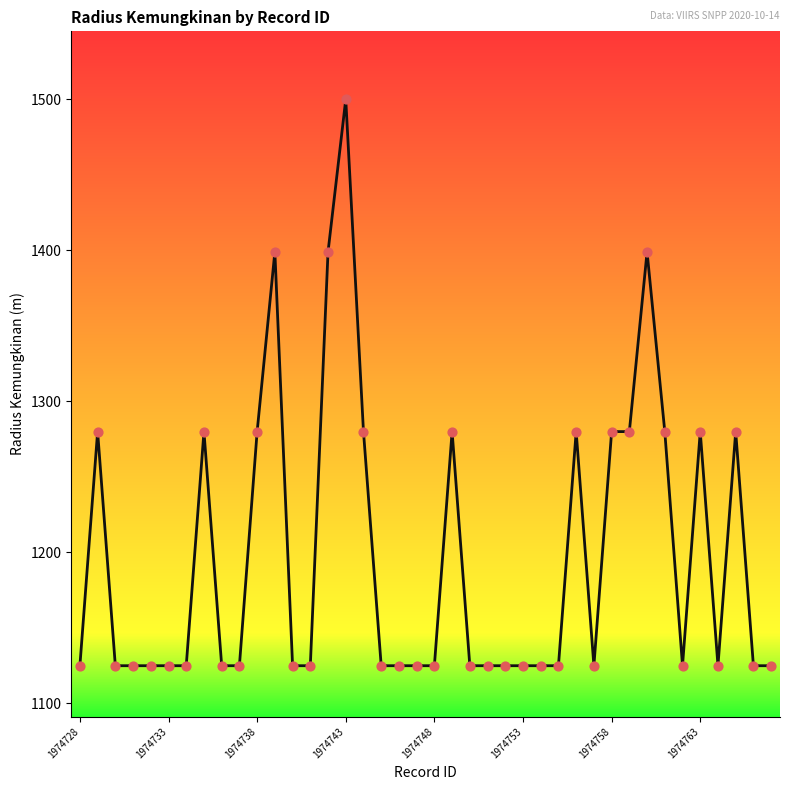

What is the greatest value displayed?

1500